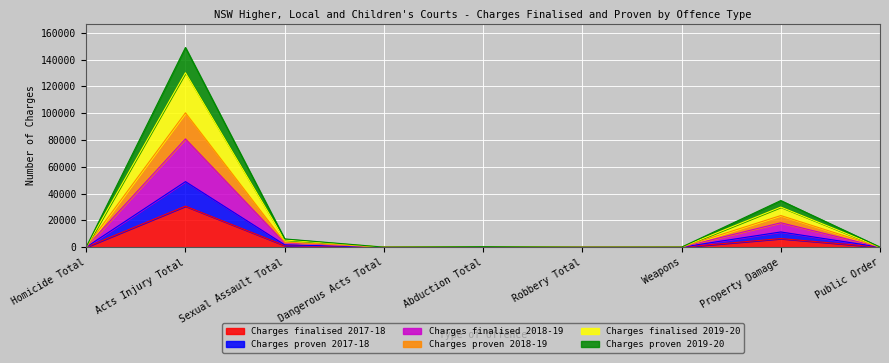

Which category has the highest value in the Charges finalised 2017-18 series?

Acts Injury Total